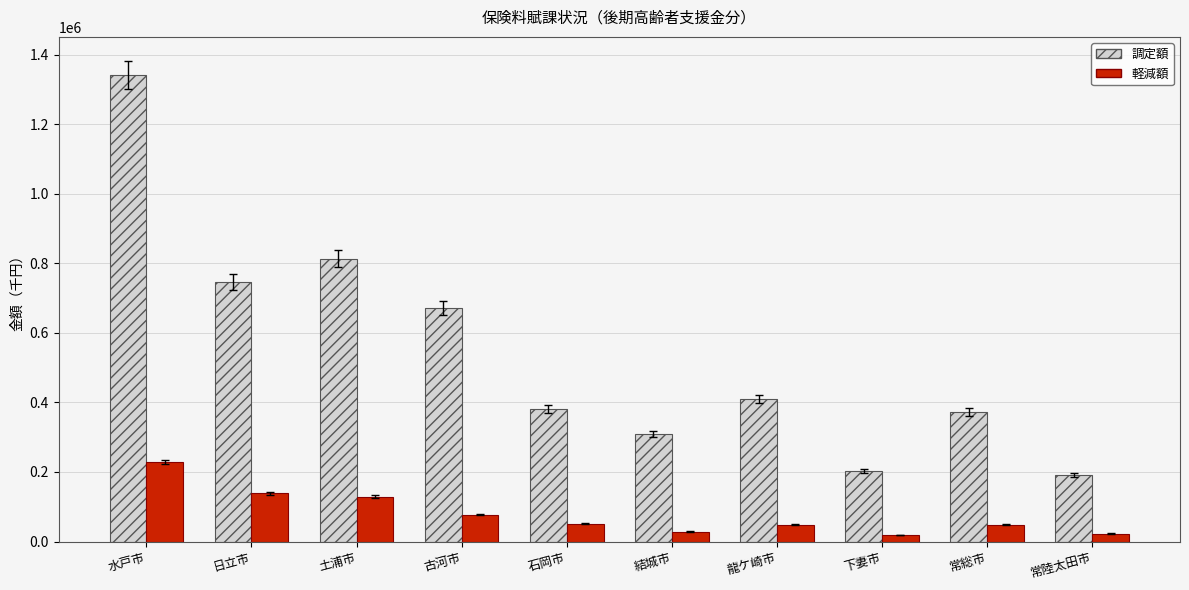

How many bars are there in total?

20